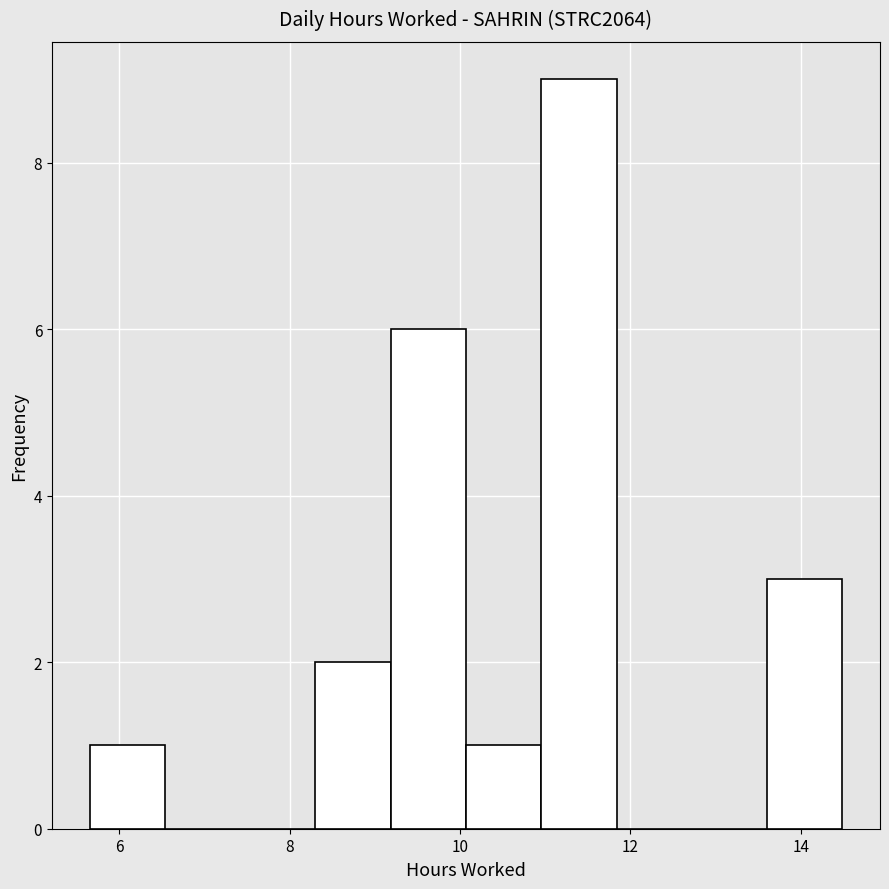

Over which range of the x-axis is the bar tallest?

11.0 to 11.8